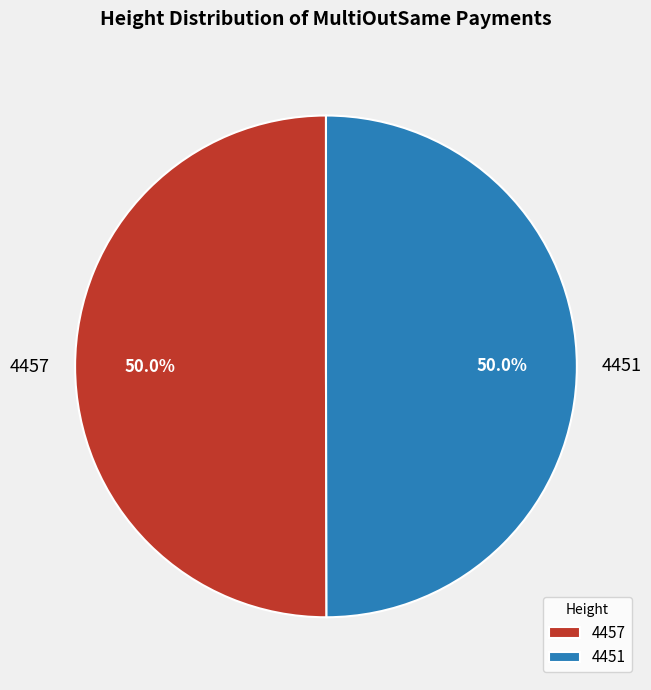

Combined, do 4457 and 4451 account for over 50%?

Yes